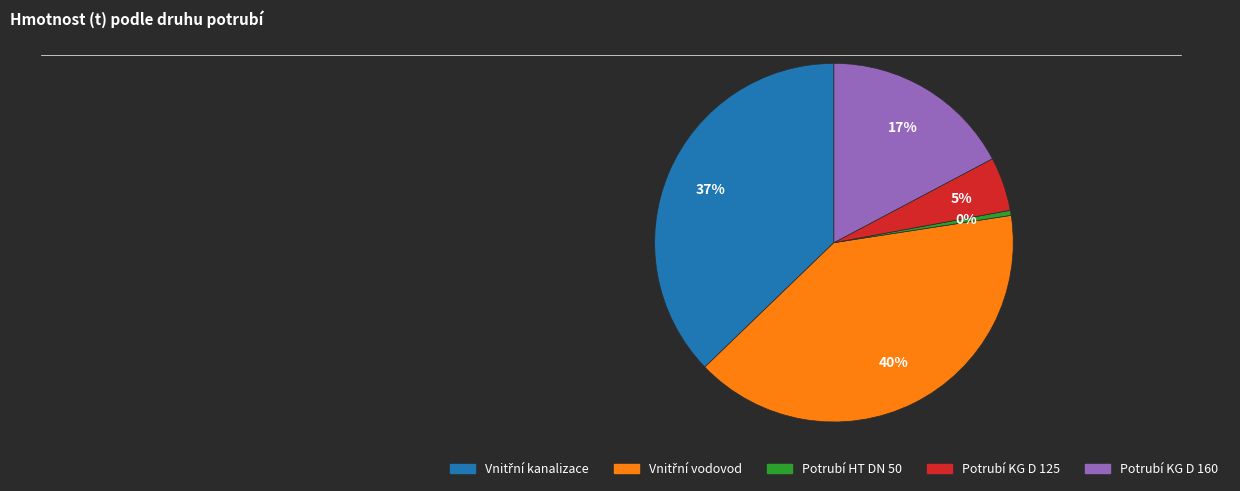

Which category has the smallest portion of the pie?

Potrubí HT DN 50